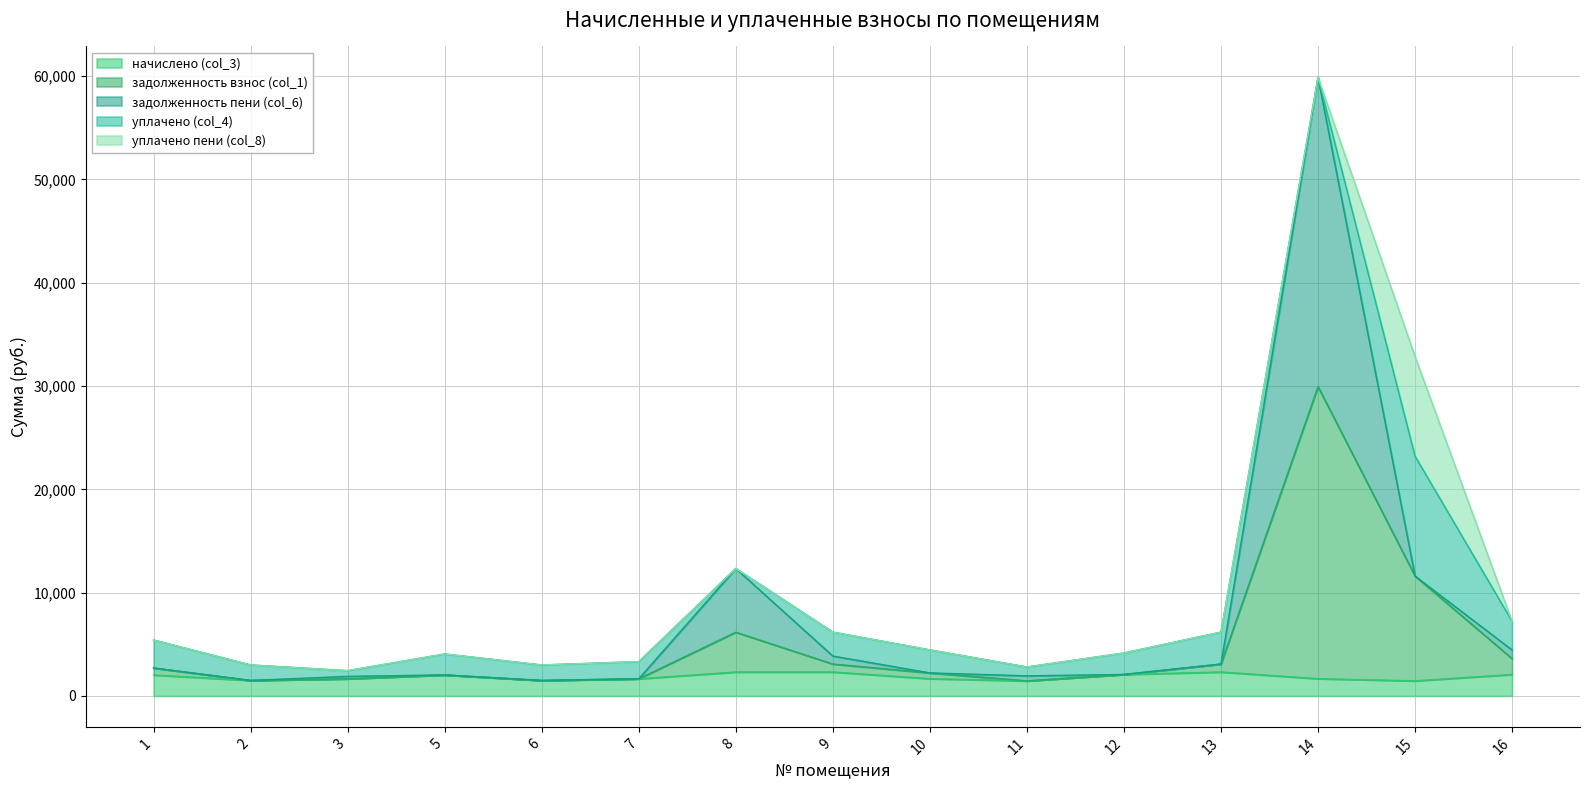

What is the sum of the задолженность взнос (col_1) values at 1 and 3?

4368.7